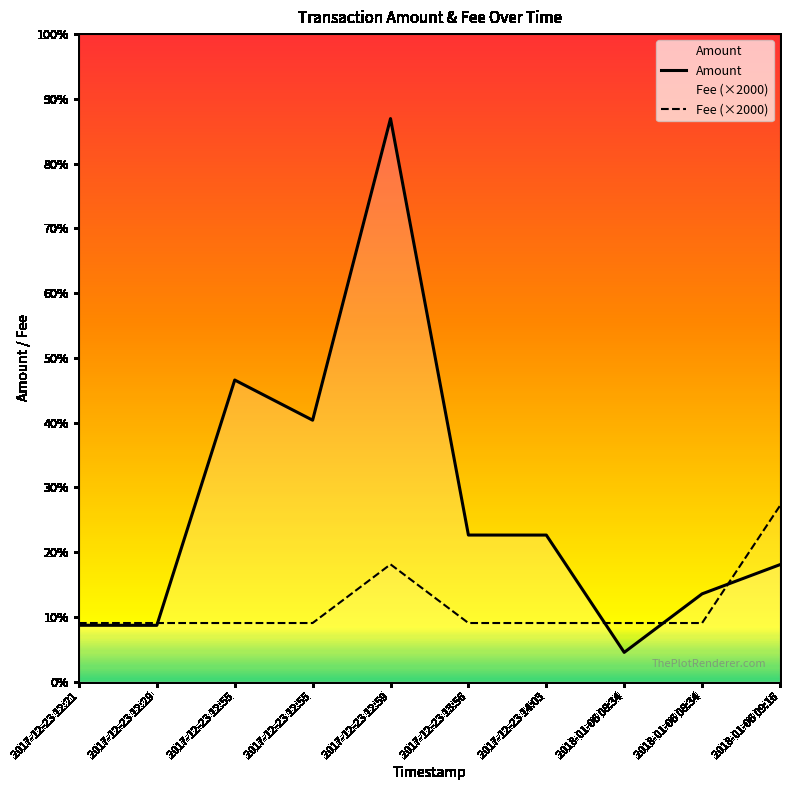

What are all the series names shown in the legend?

Amount, Fee (×2000)